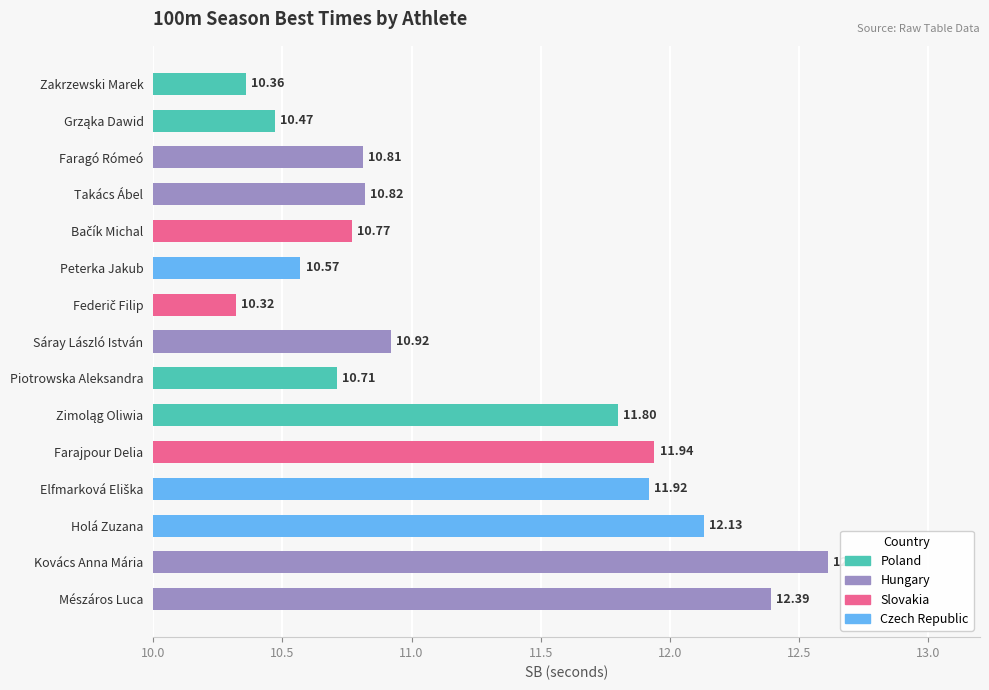

What is the average value?

11.2